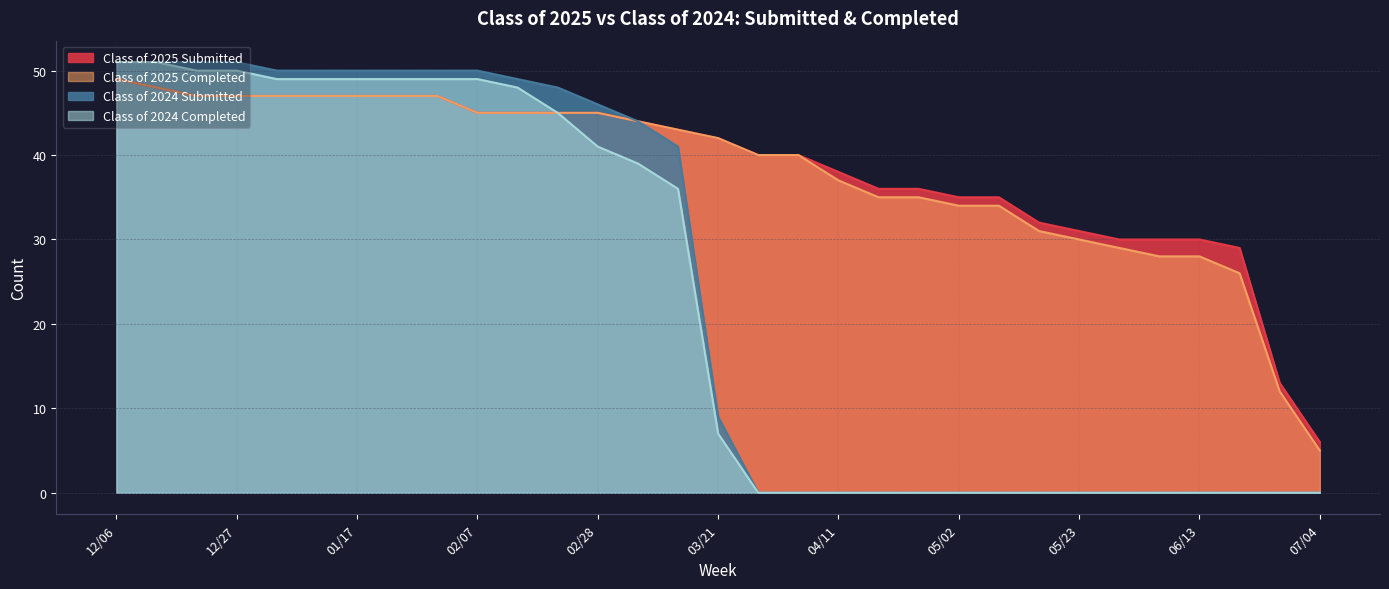

Which has a higher value, 03/14 or 12/06?

12/06